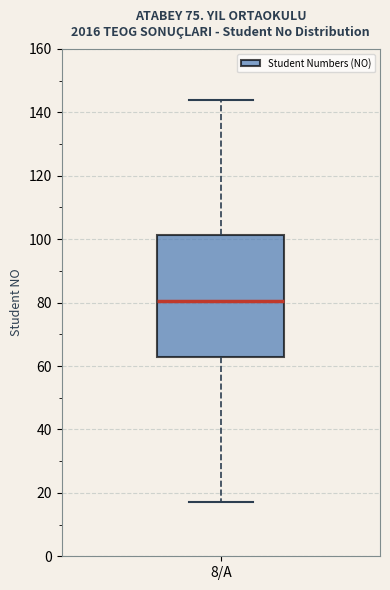

Read this box plot against the y-axis: the position of the median line, the range covered by the box, and the ends of both whiskers. The values are not printed on the chart, so give them approximately, as read against the axis.

median 80, box 62 to 102, whiskers 18 to 144